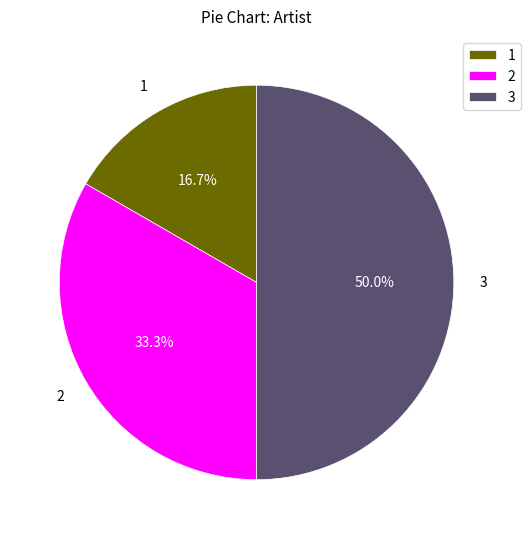

Rank the categories by value from lowest to highest.

1, 2, 3